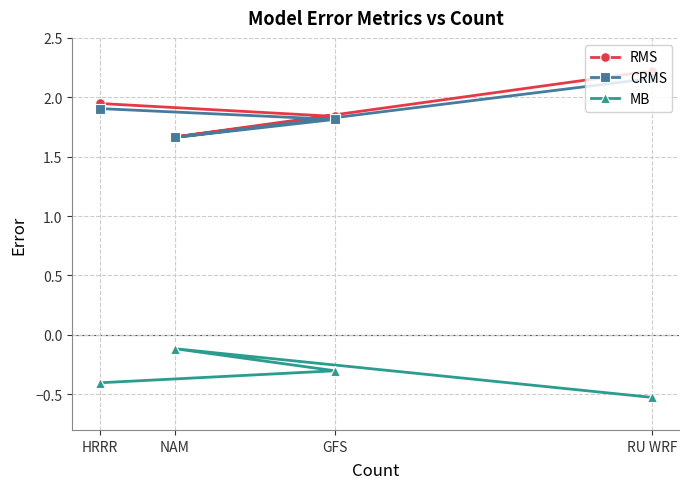

The CRMS series shows 2.5 at GFS. True or false?

False